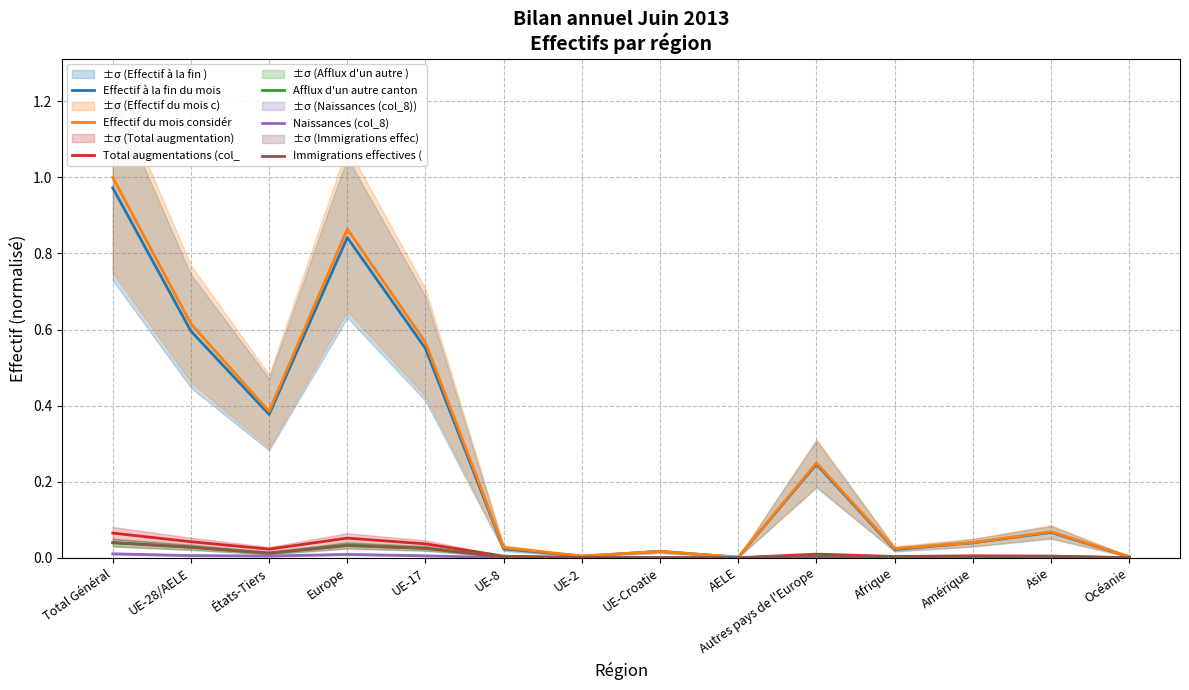

At how many categories does at least one series exceed 0?

14